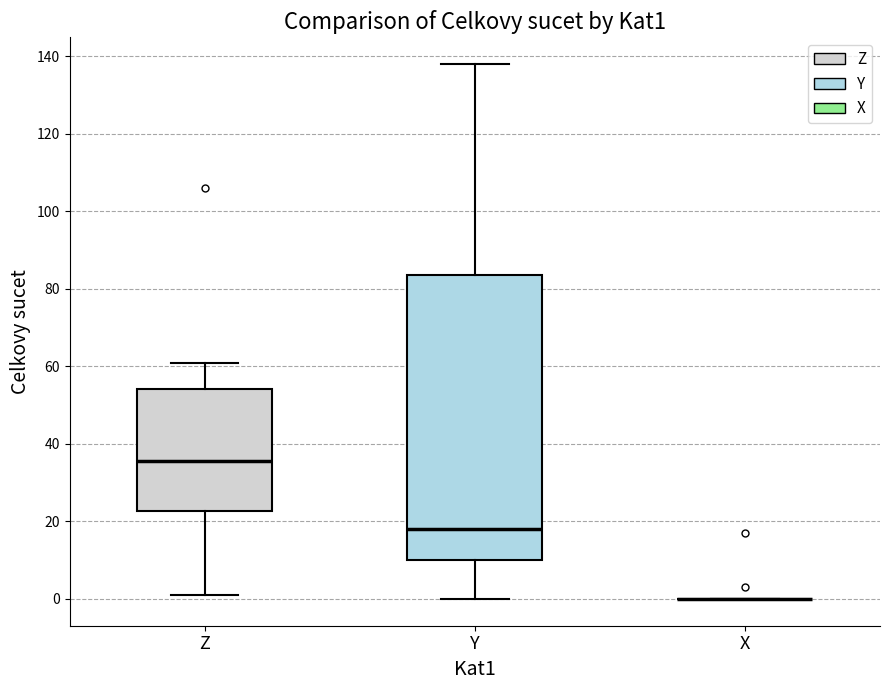

Reading left to right, transcribe this box plot: for each box, give where its median line is, the range the box spans, and where its two whiskers end, as read against the y-axis. The values are not printed on the chart, so give them approximately, as read against the axis.

Z: median 36, box 22 to 54, whiskers 2 to 62
Y: median 18, box 10 to 84, whiskers 0 to 138
X: box collapsed to a line at 0, whiskers 0 to 0